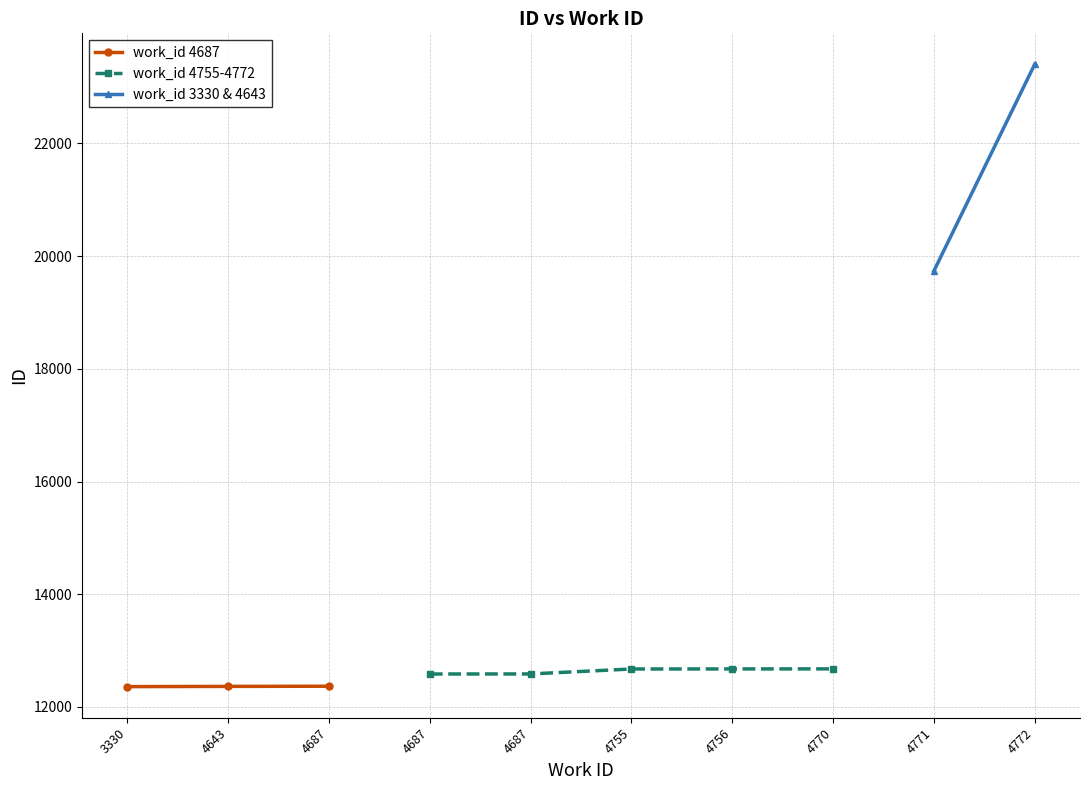

Does the chart have visible grid lines?

Yes